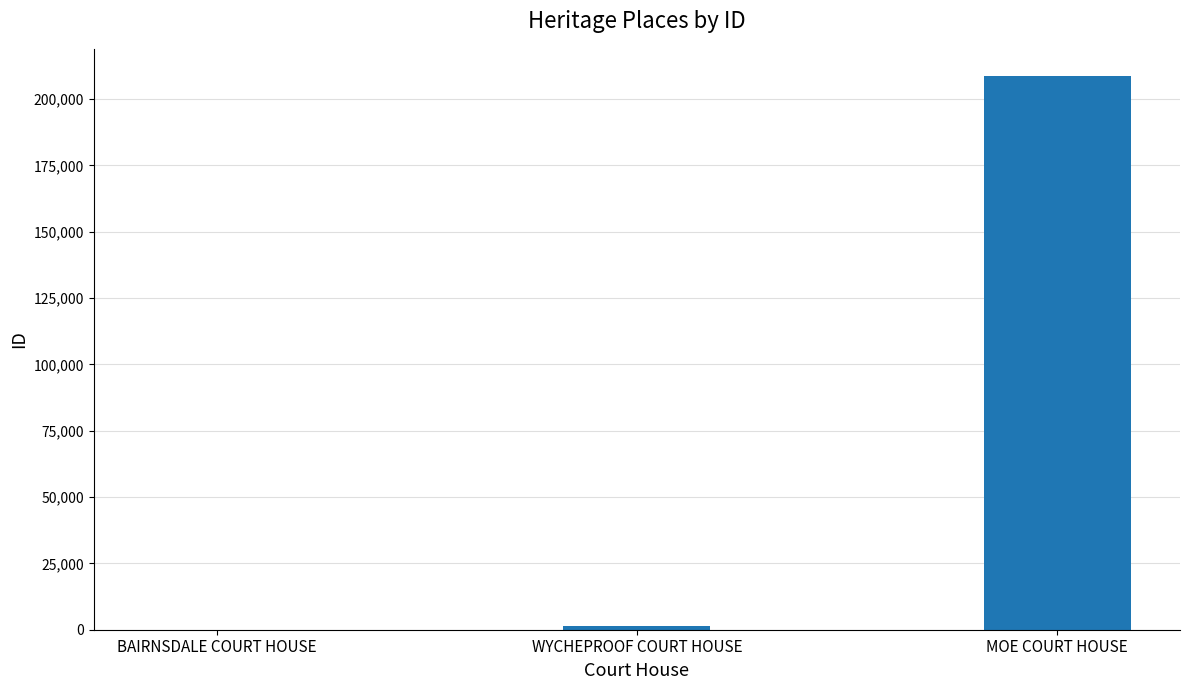

What is the ratio of the value at WYCHEPROOF COURT HOUSE to the value at BAIRNSDALE COURT HOUSE?

22.2